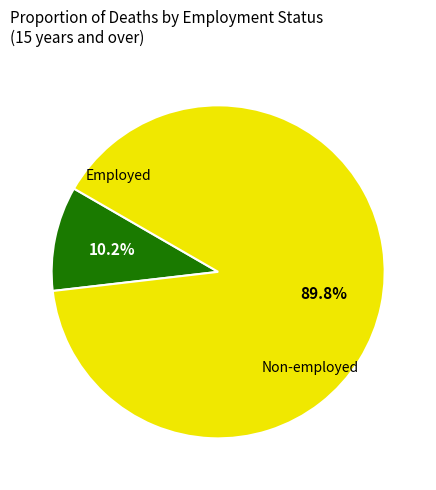

Is there any slice that represents more than half of the pie?

Yes